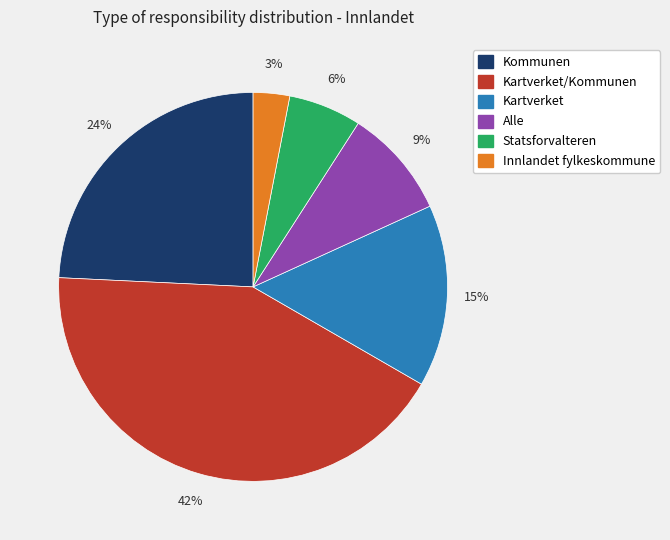

How many slices are in this pie chart?

6